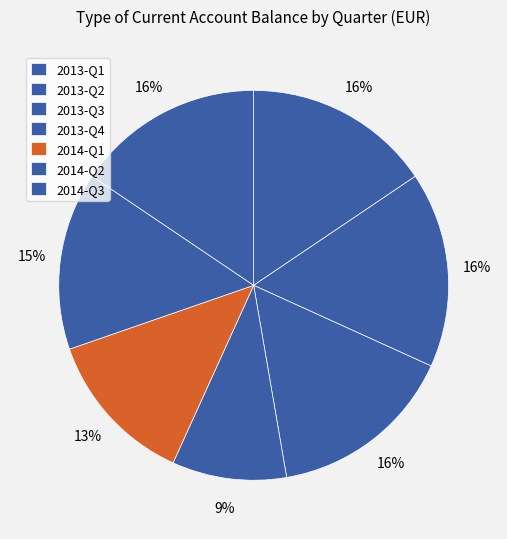

Combined, what portion of the pie is 2014-Q2 and 2013-Q4?

24.2%